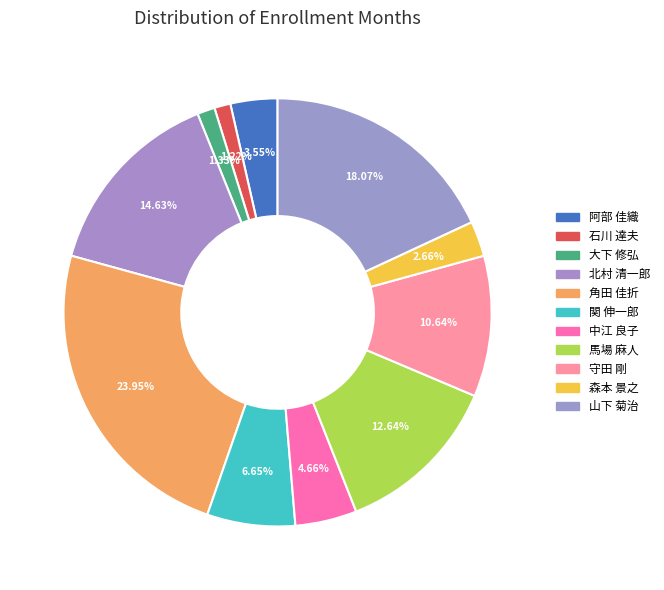

To the nearest percent, what is the difference between the 山下 菊治 and 関 伸一郎 slice percentages?

11%